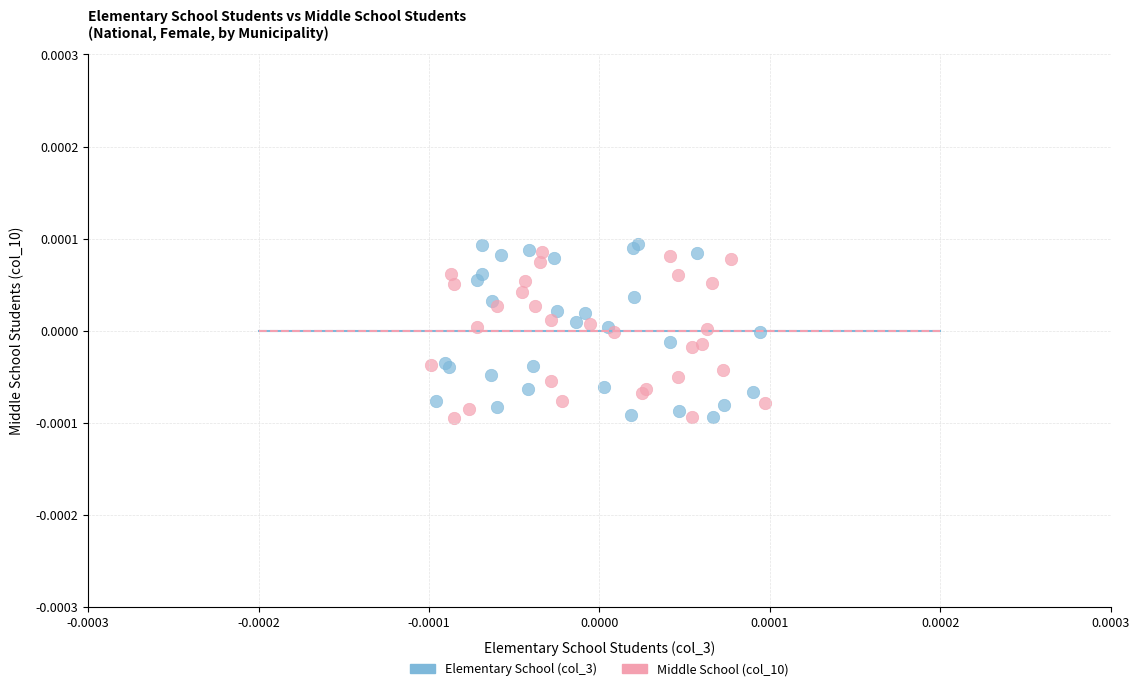

Which series has the largest Y range (max minus min)?

Elementary School (col_3)